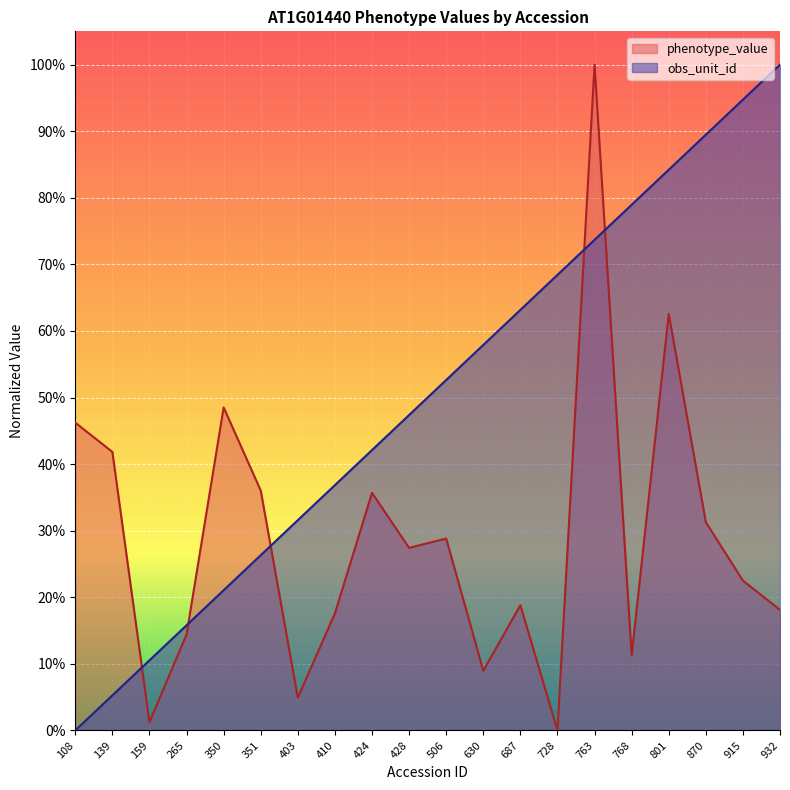

True or false: phenotype_value and obs_unit_id cross at least once.

True